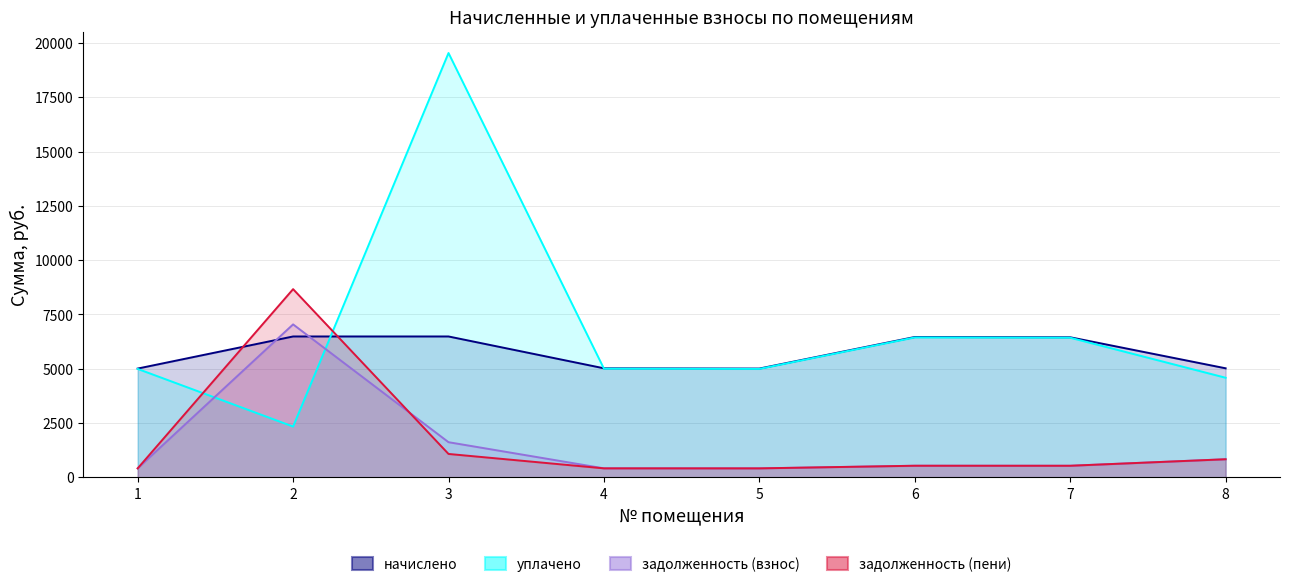

Reading left to right, list all the values displayed in this chart.

начислено: 5011.0	6488.4	6488.4	5023.3	5011.0	6463.8	6451.4	5023.3
уплачено: 4995.1	2341.8	19534.8	5007.4	4995.1	6443.3	6431.0	4588.5
задолженность (взнос): 417.6	7044.7	1622.1	418.6	417.6	538.6	537.6	837.2
задолженность (пени): 417.6	8666.8	1081.4	418.6	417.6	538.6	537.6	837.2